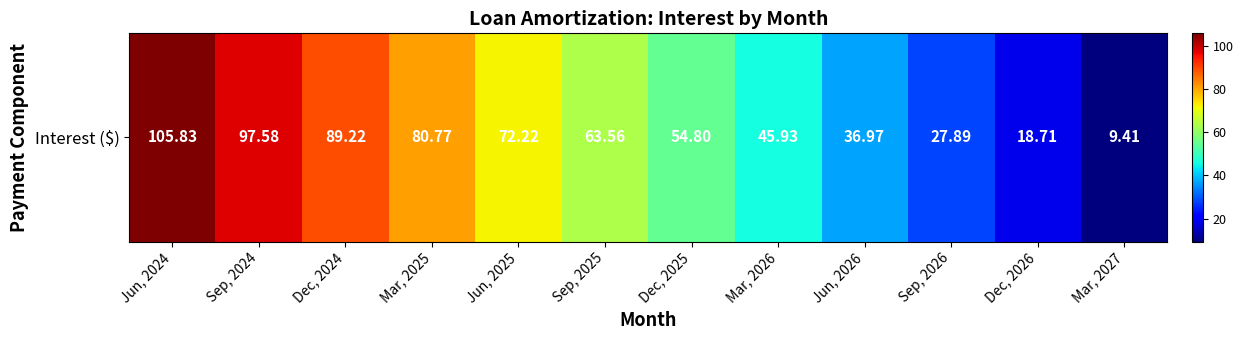

Reading left to right, list all the values displayed in this chart.

Jun, 2024=105.8	Sep, 2024=97.6	Dec, 2024=89.2	Mar, 2025=80.8	Jun, 2025=72.2	Sep, 2025=63.6	Dec, 2025=54.8	Mar, 2026=45.9	Jun, 2026=37.0	Sep, 2026=27.9	Dec, 2026=18.7	Mar, 2027=9.4